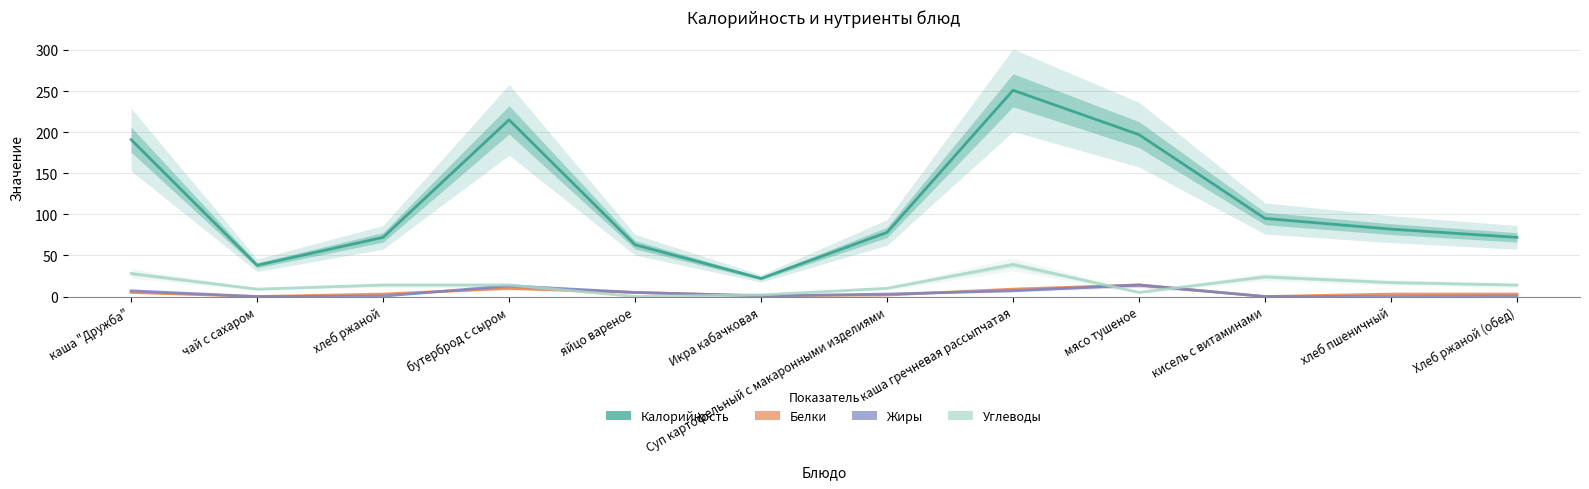

Is the value of Калорийность at кисель с витаминами greater than the value of Белки at яйцо вареное?

Yes